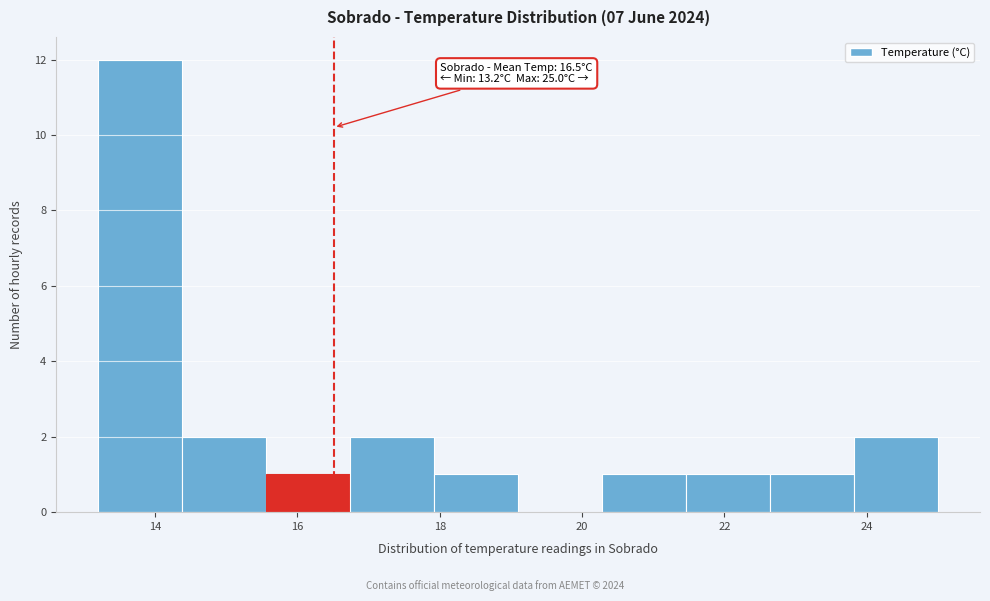

Which range on the x-axis has the tallest bar?

13.20 to 14.38